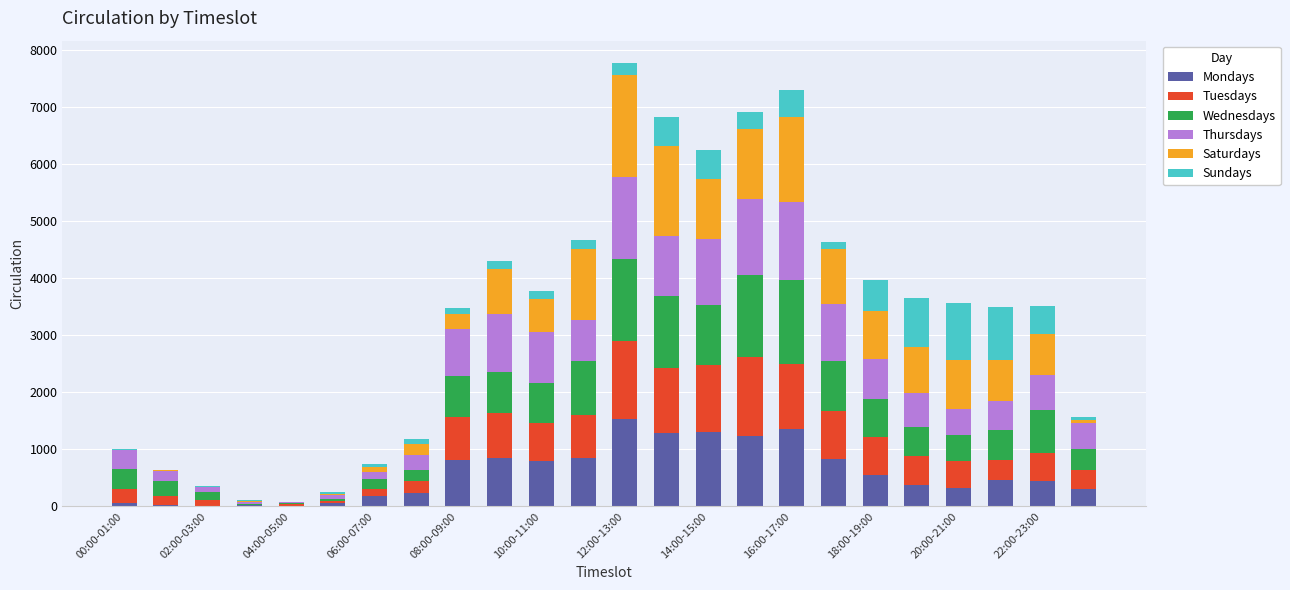

What is the sum of all Mondays values?

13900